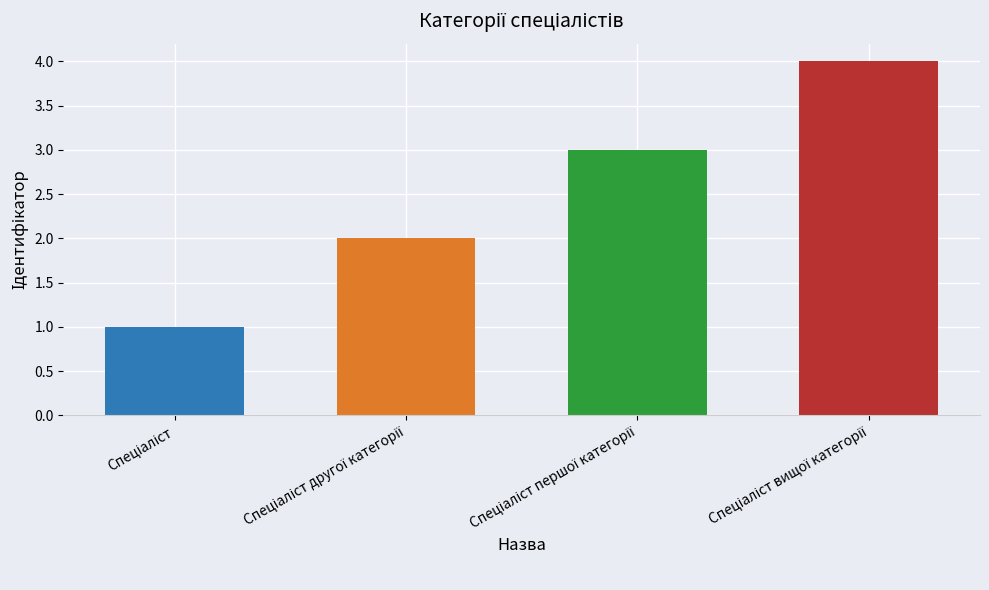

What is the difference between the maximum and minimum values?

3